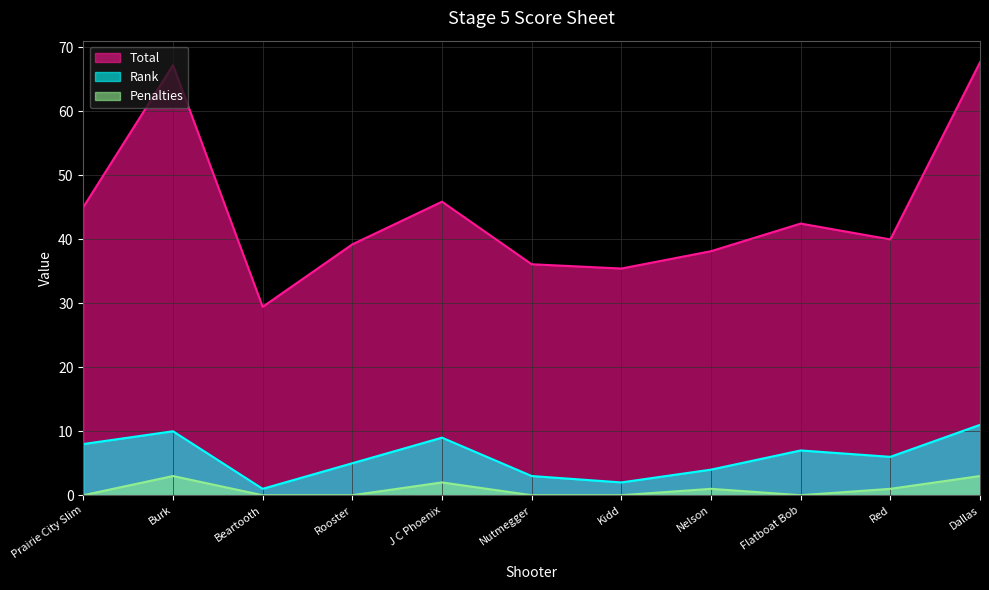

What are all the series names shown in the legend?

Total, Rank, Penalties